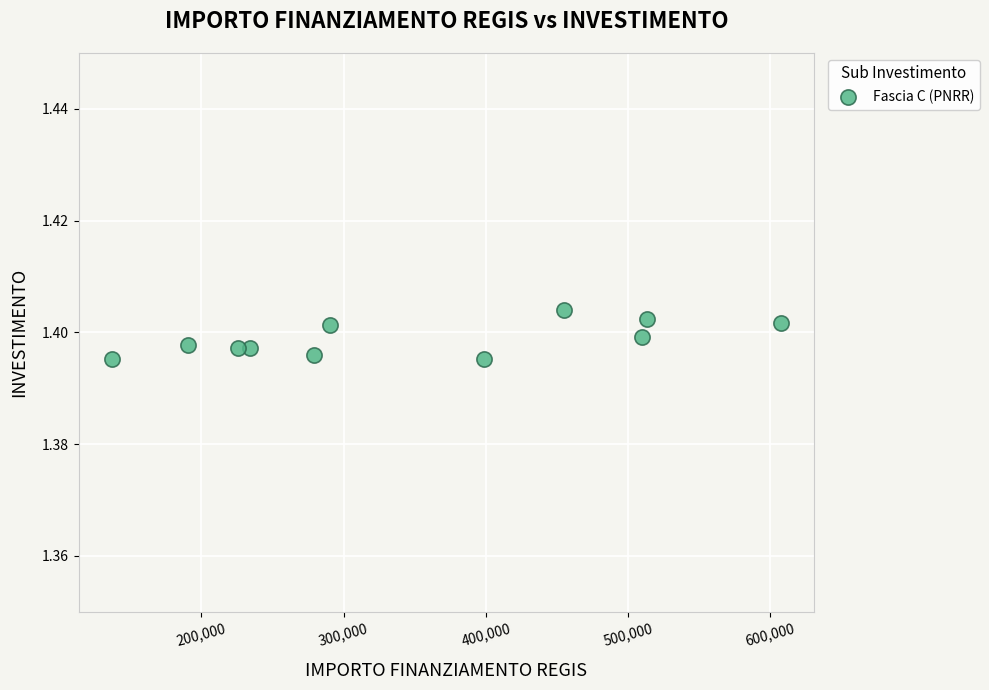

What is the range of X values (max minus min)?

470056.5